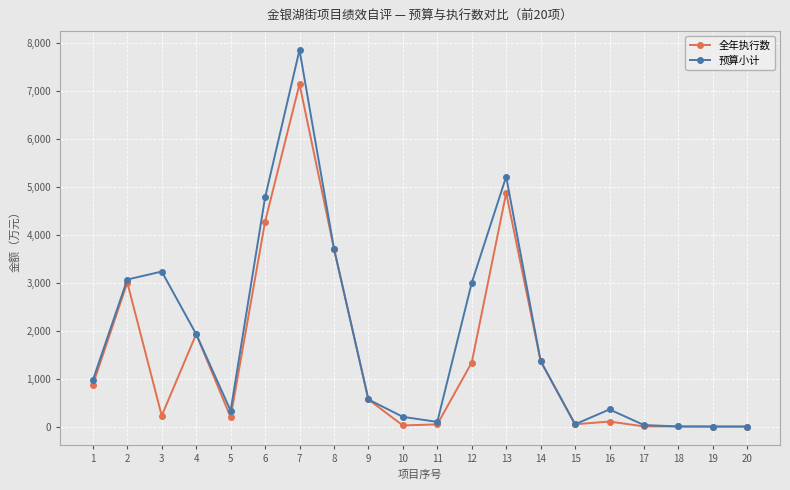

What is the minimum value for 全年执行数?

2.3